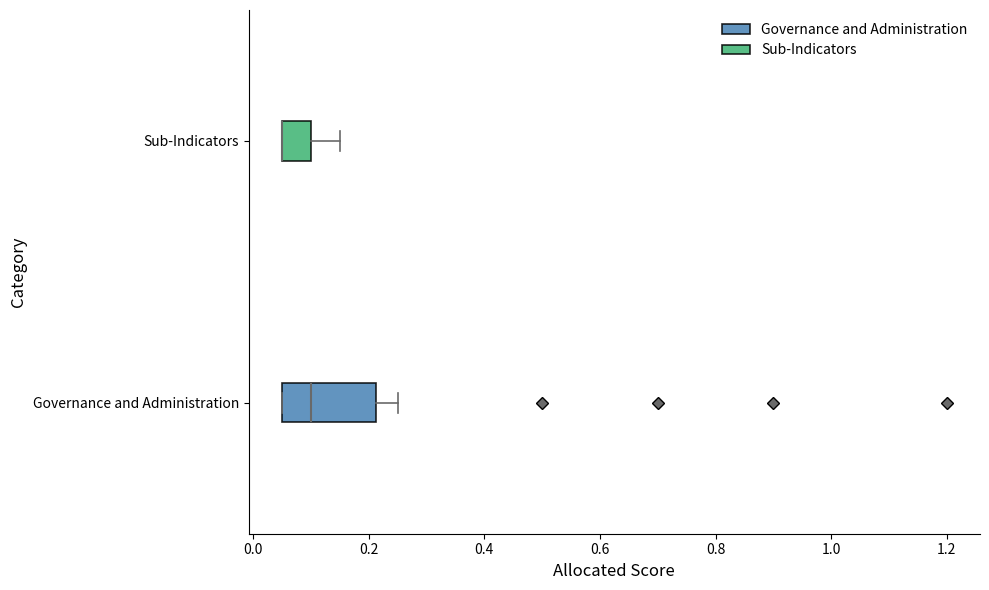

Where is the left edge of the box for Sub-Indicators on the x-axis? The values are not printed on the chart, so give them approximately, as read against the axis.

0.06